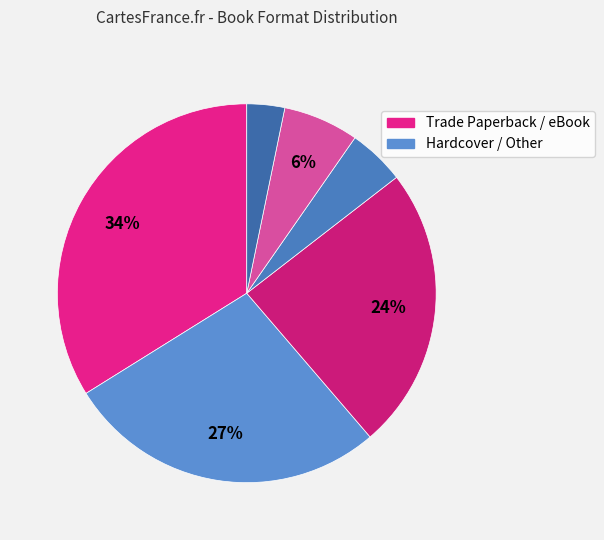

Count the number of slices in the pie.

6